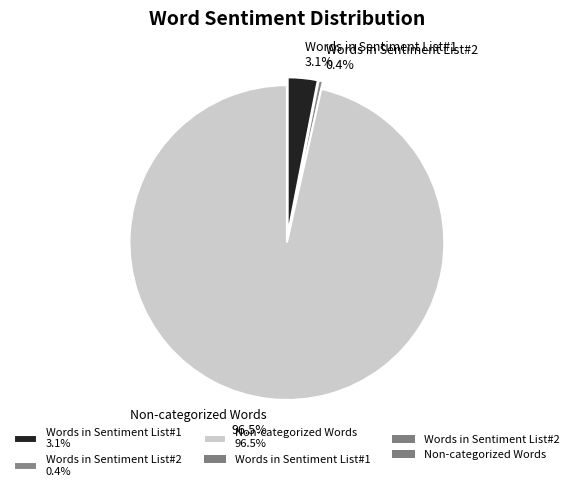

Count the number of slices in the pie.

3